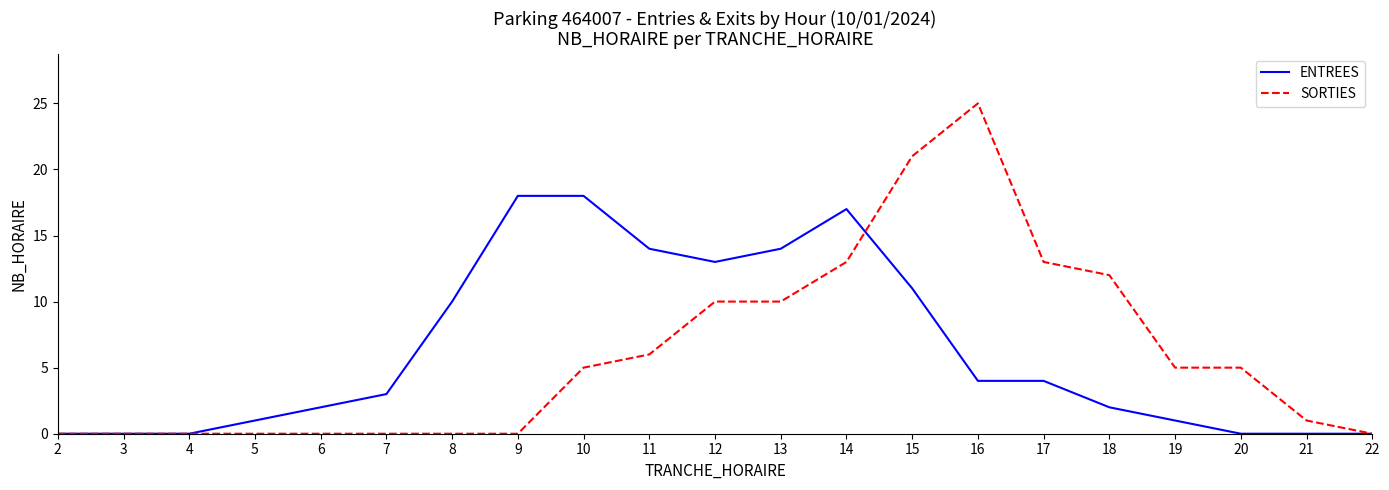

Between 4 and 18, which series saw the biggest shift?

SORTIES